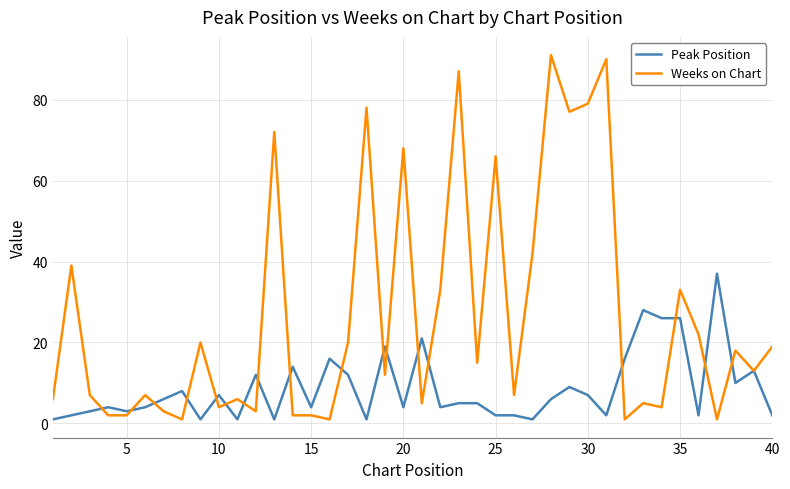

Which series has the largest total across all categories?

Weeks on Chart